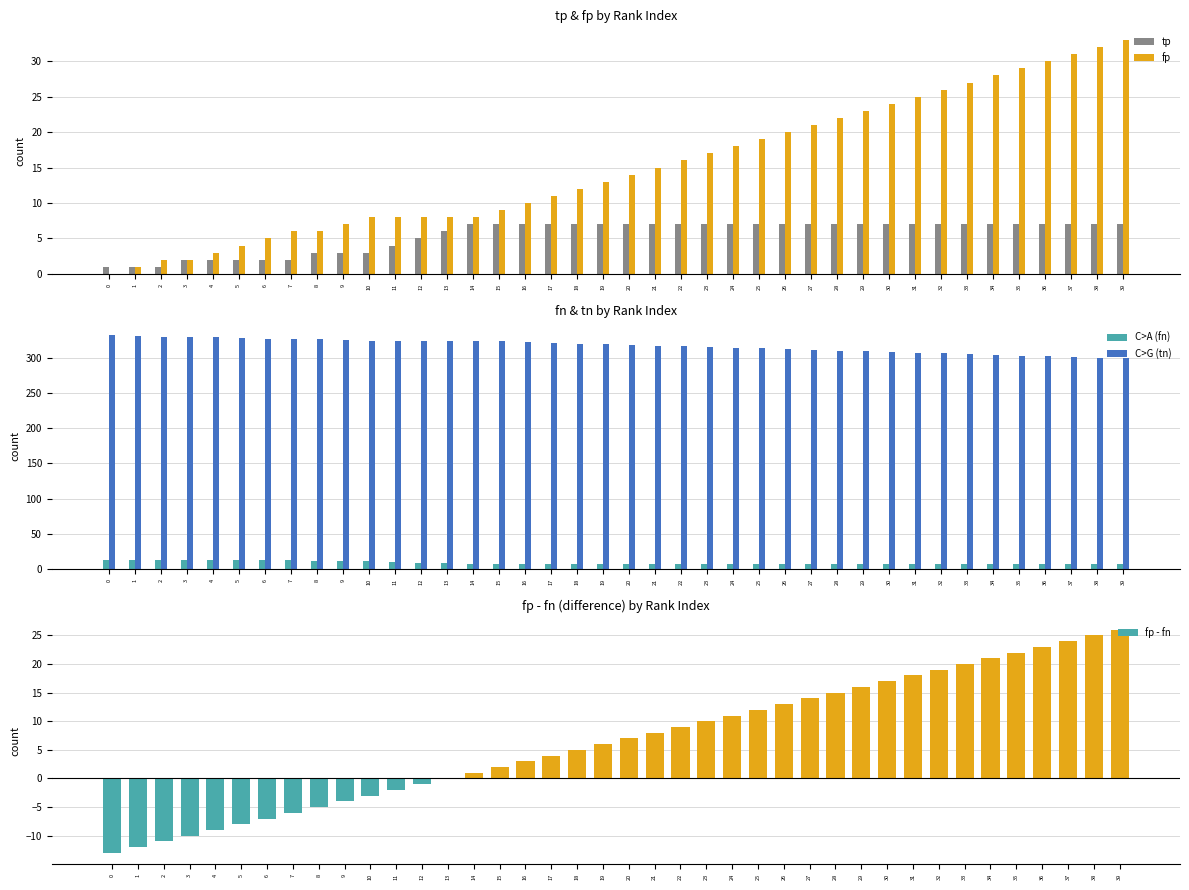

Which series has the largest total across all categories?

tn